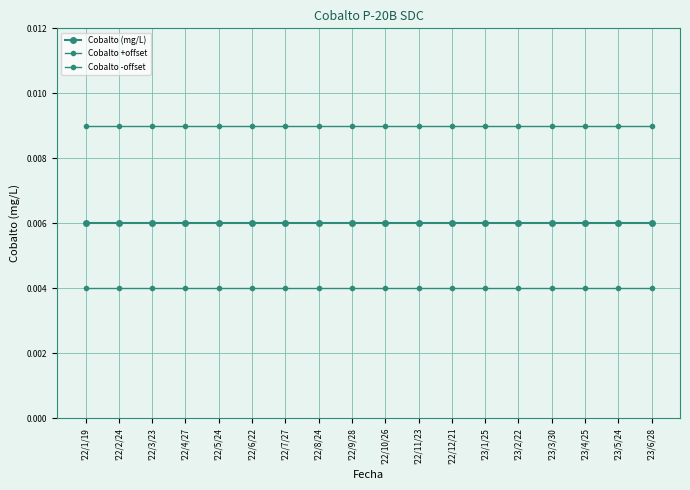

What is the label of the 5th point from the right?

'23/2/22